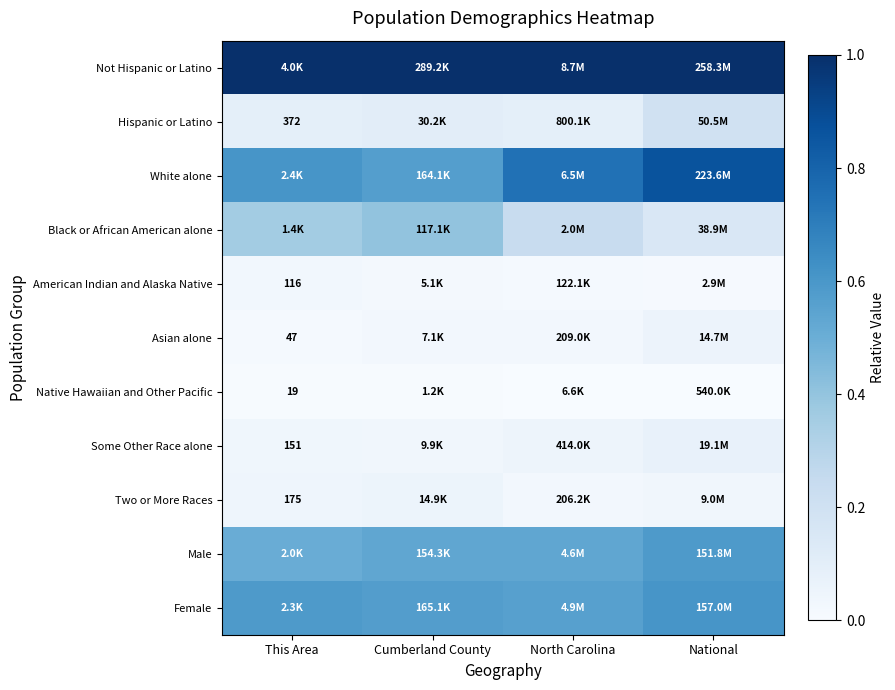

At how many categories does at least one series exceed 0?

4